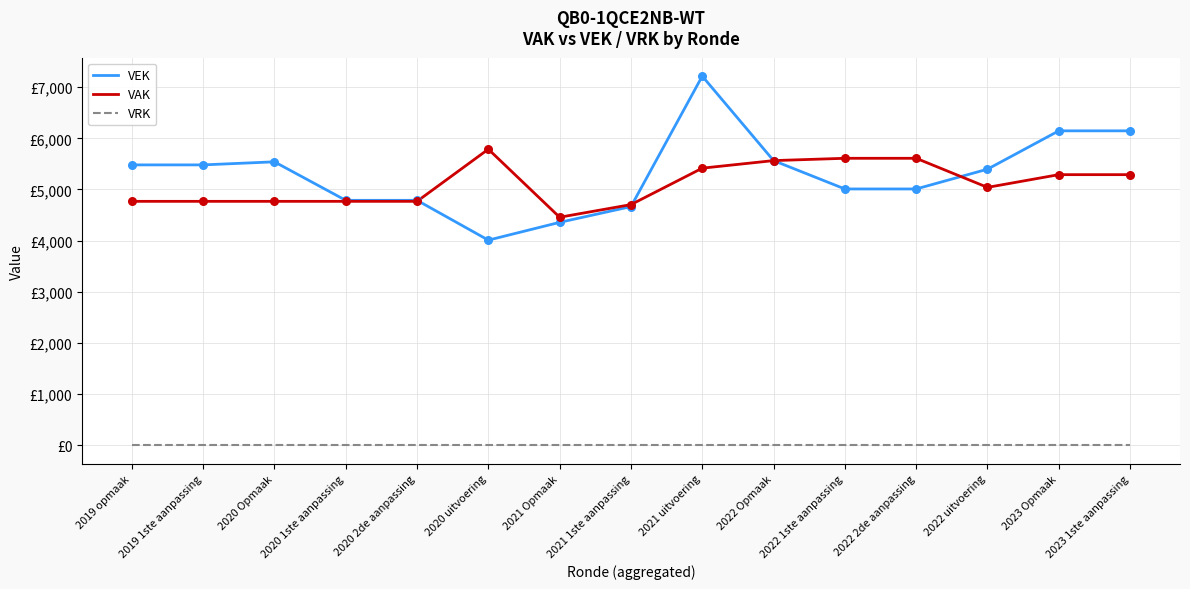

At how many categories does at least one series exceed 771?

15